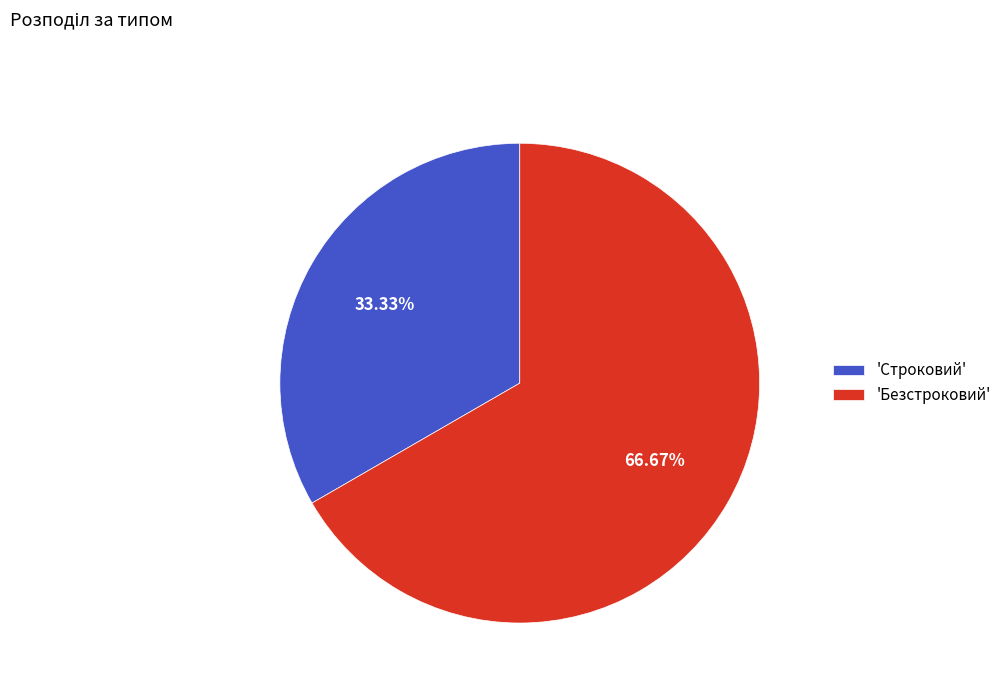

Does any single category account for the majority?

Yes